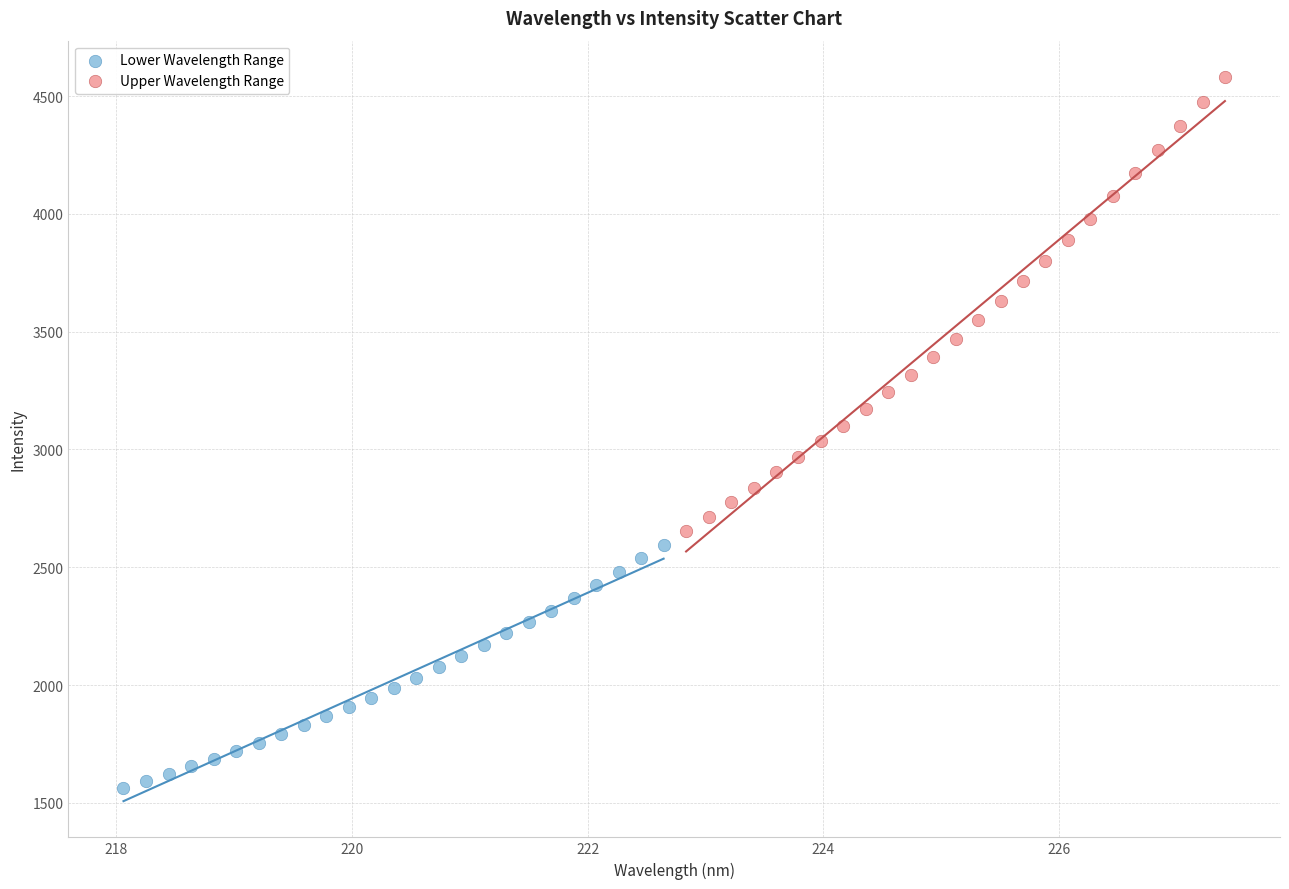

Which series has the largest Y range (max minus min)?

Upper Wavelength Range